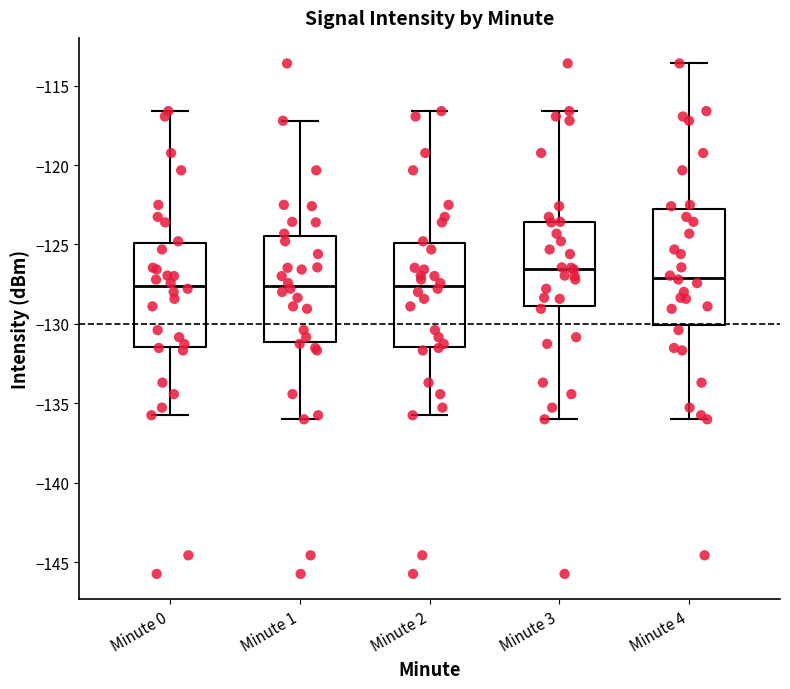

Which box is the tallest, from its lower edge to its upper edge?

Minute 4